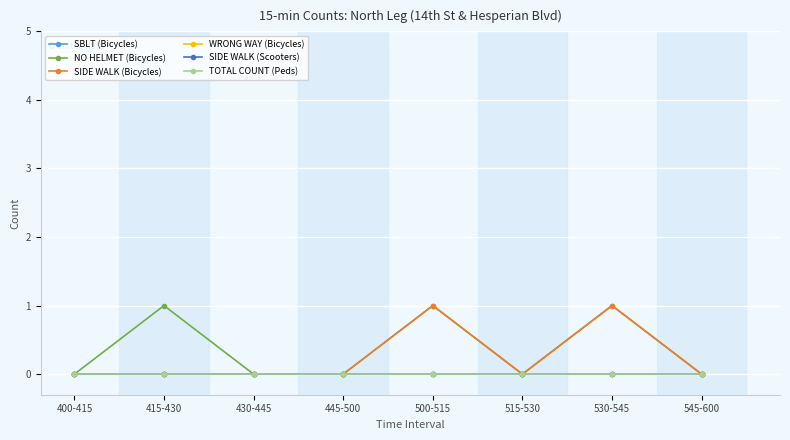

Is this an area chart (filled region under the line)?

No